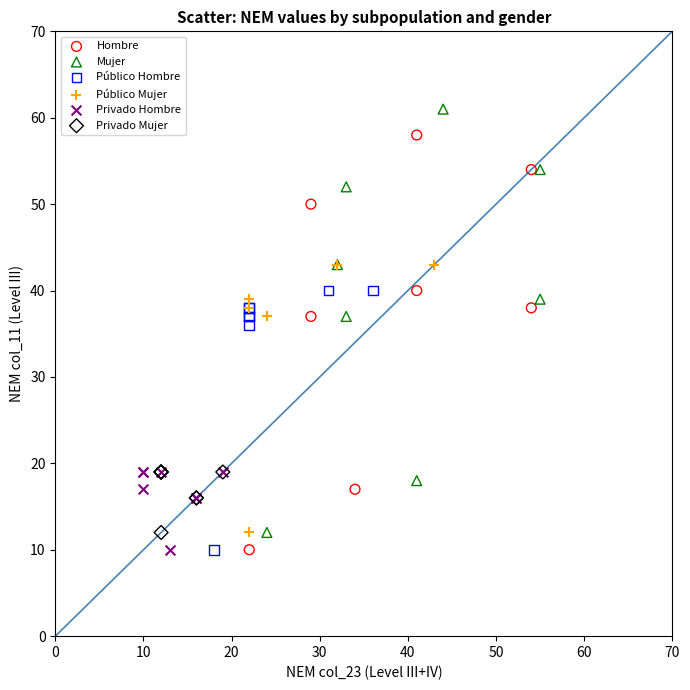

Which series contains the highest Y value?

Mujer